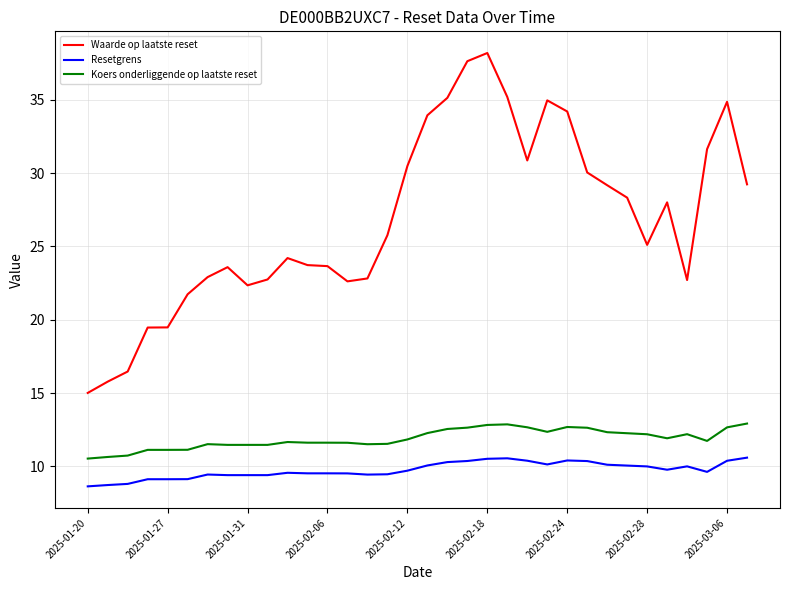

At how many categories does at least one series exceed 33?

8